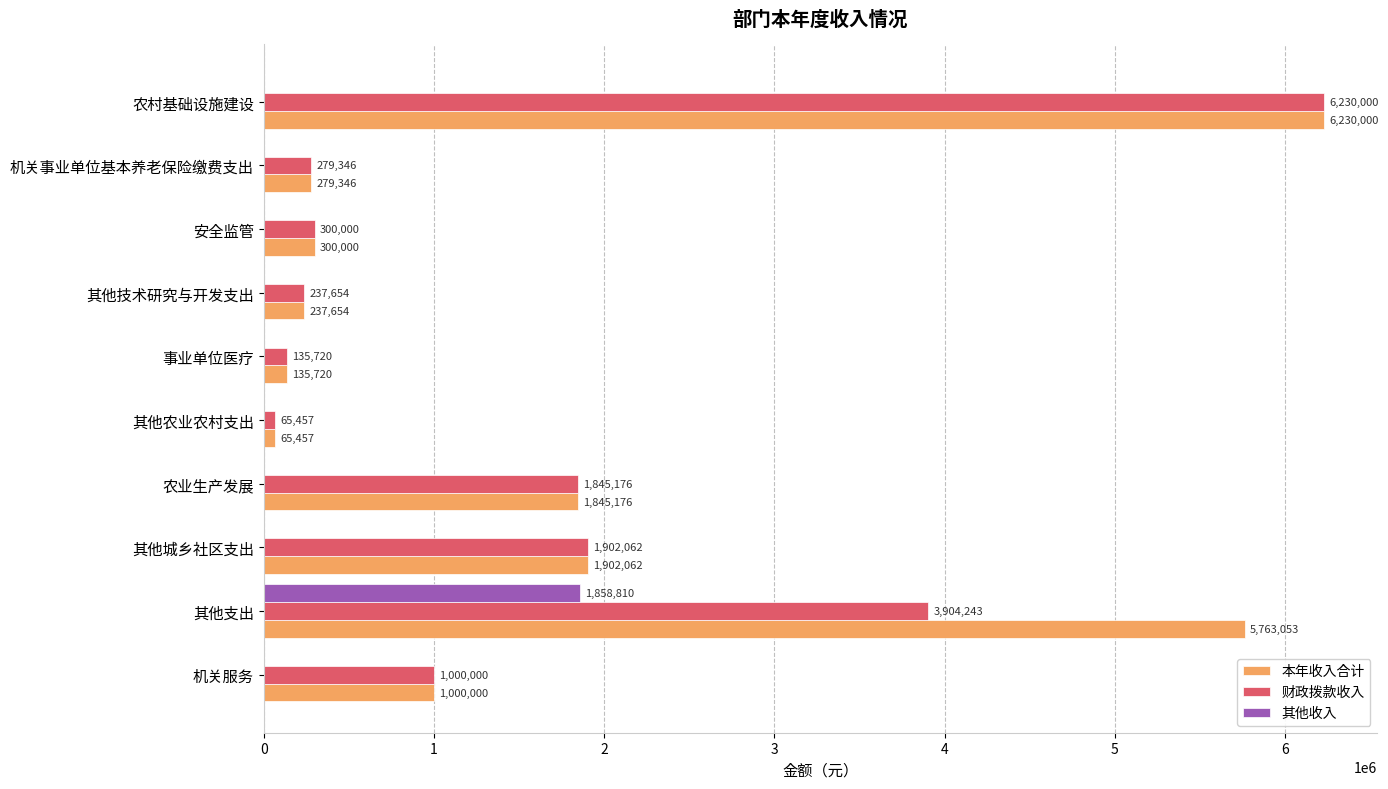

At which label is 财政拨款收入 closest to 3147728?

其他支出